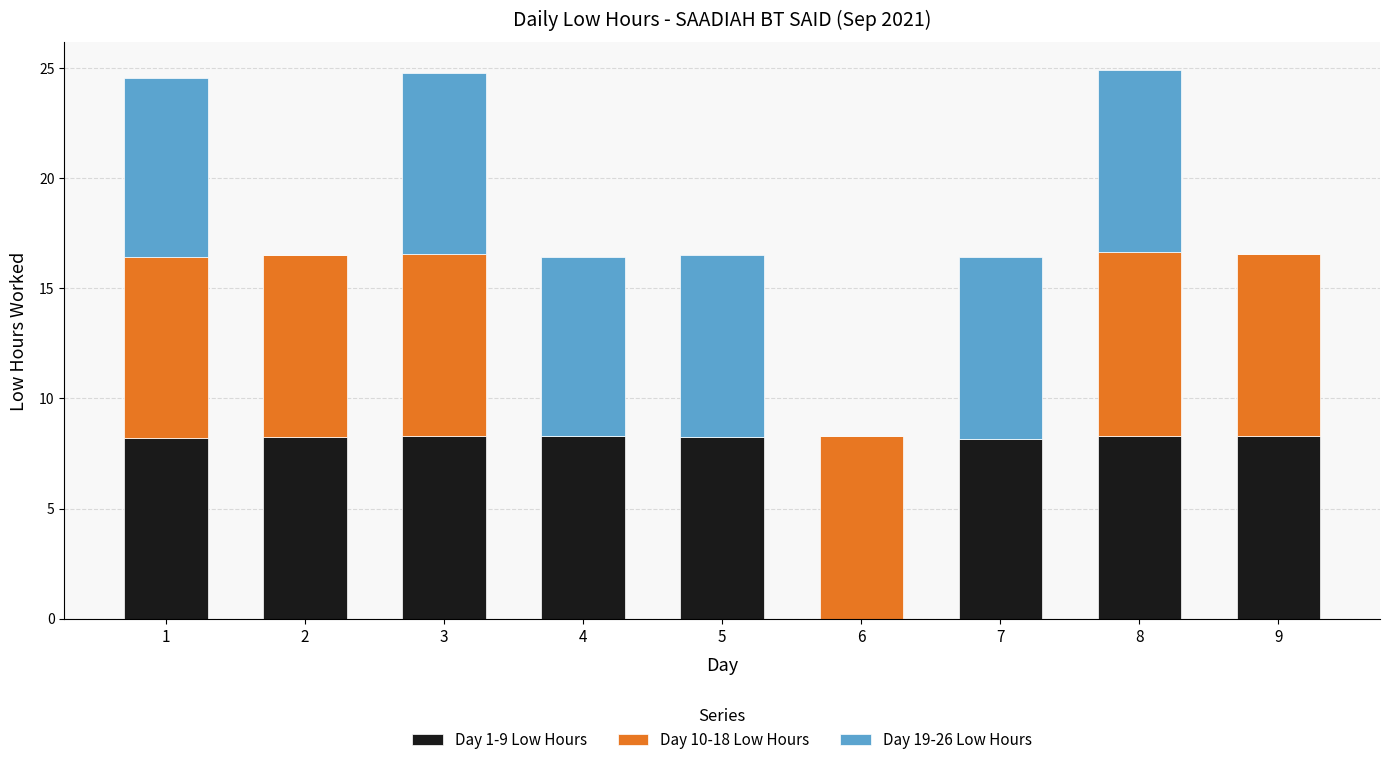

What is the total value across all series at 8?

24.9